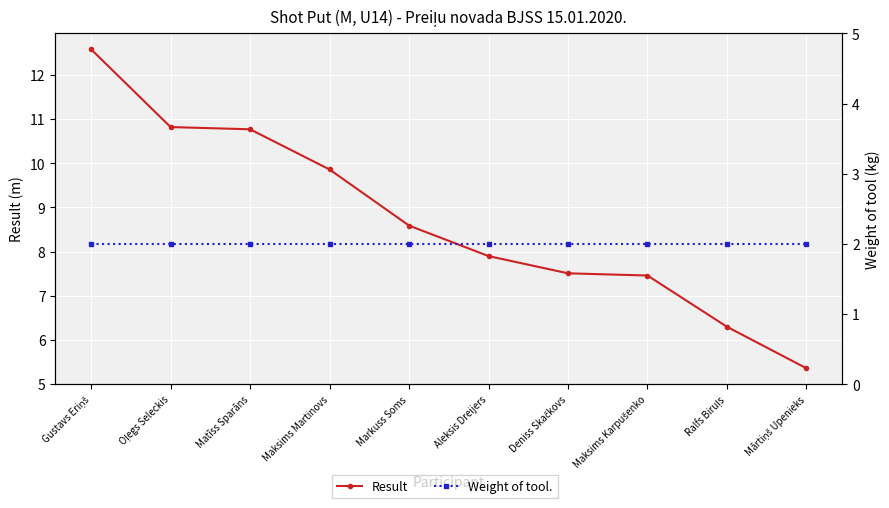

What is the total value across all series at Maksims Martinovs?

11.9